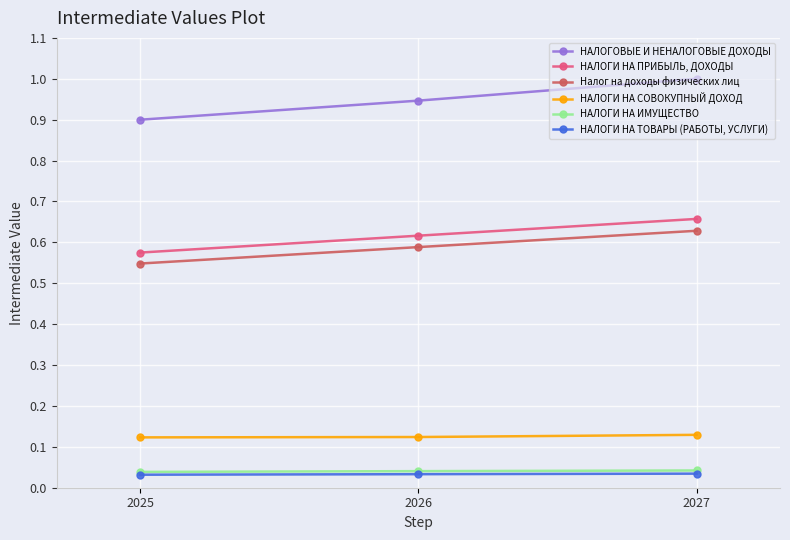

Is it true that НАЛОГИ НА ИМУЩЕСТВО equals 0.1 at 2026?

False